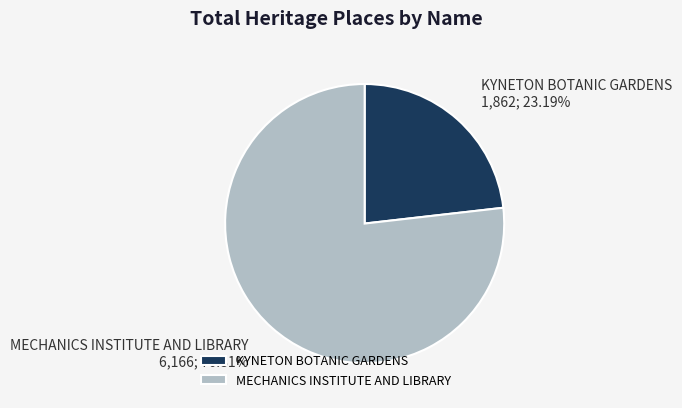

Which category has the biggest portion of the pie?

MECHANICS INSTITUTE AND LIBRARY